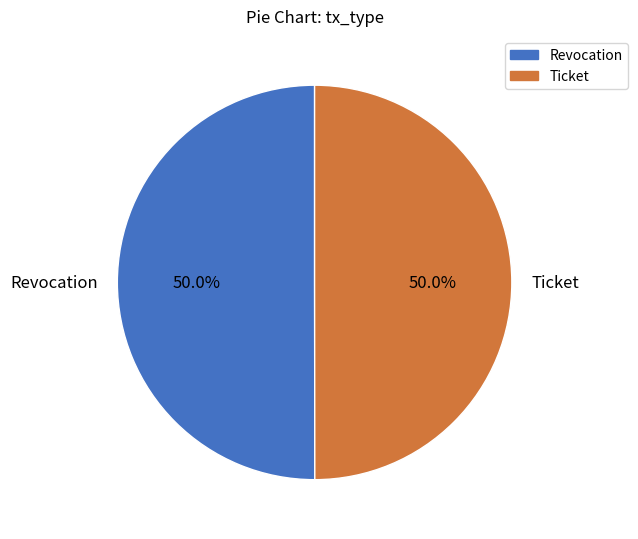

What is the ratio of the value at Revocation to the value at Ticket?

1.0